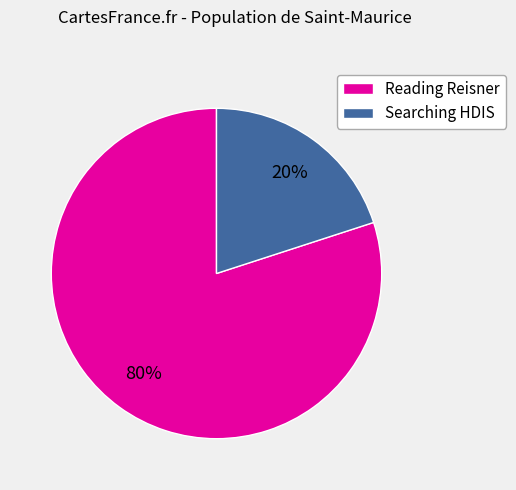

Which has a higher value, Reading Reisner or Searching HDIS?

Reading Reisner